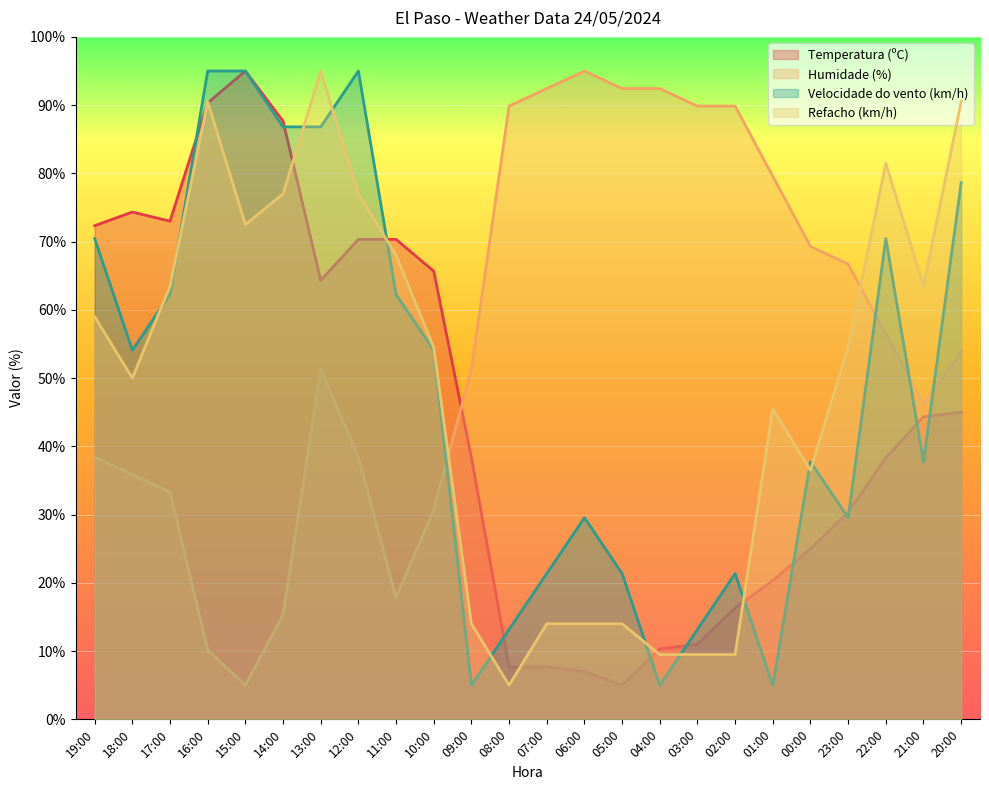

What is the sum of all Velocidade do vento (km/h) values?

1150.9